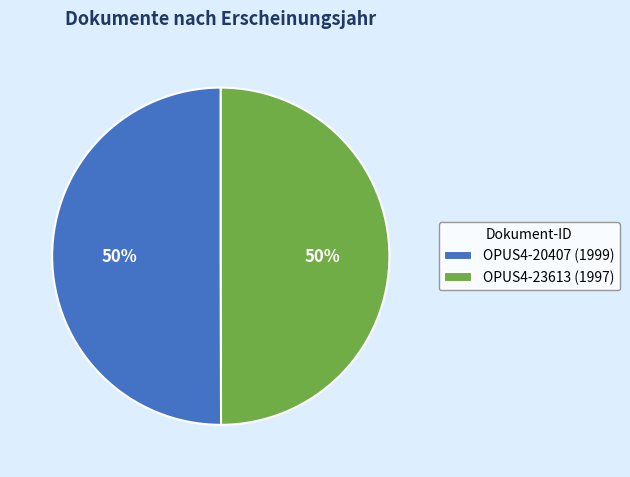

Approximately how many times larger is the value at OPUS4-20407 (1999) compared to OPUS4-23613 (1997)?

1.0